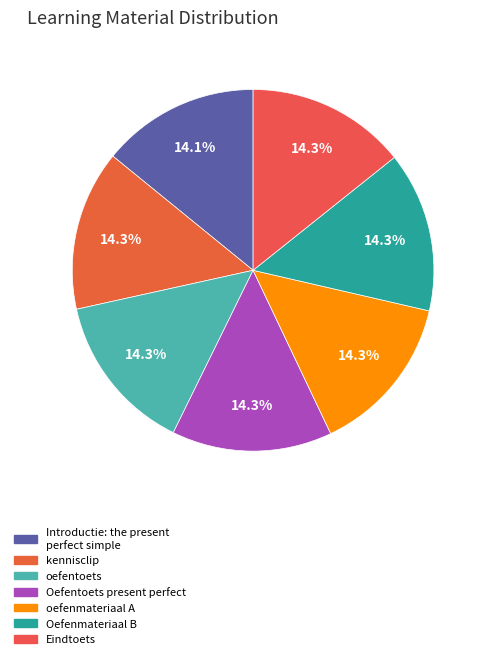

The oefenmateriaal A slice represents 24% of the pie. True or false?

False